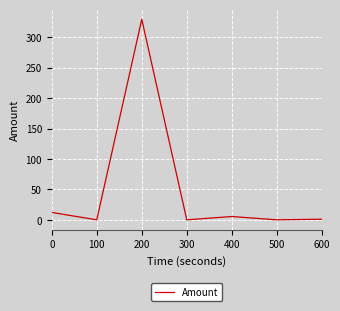

Count the number of data series in this chart.

1